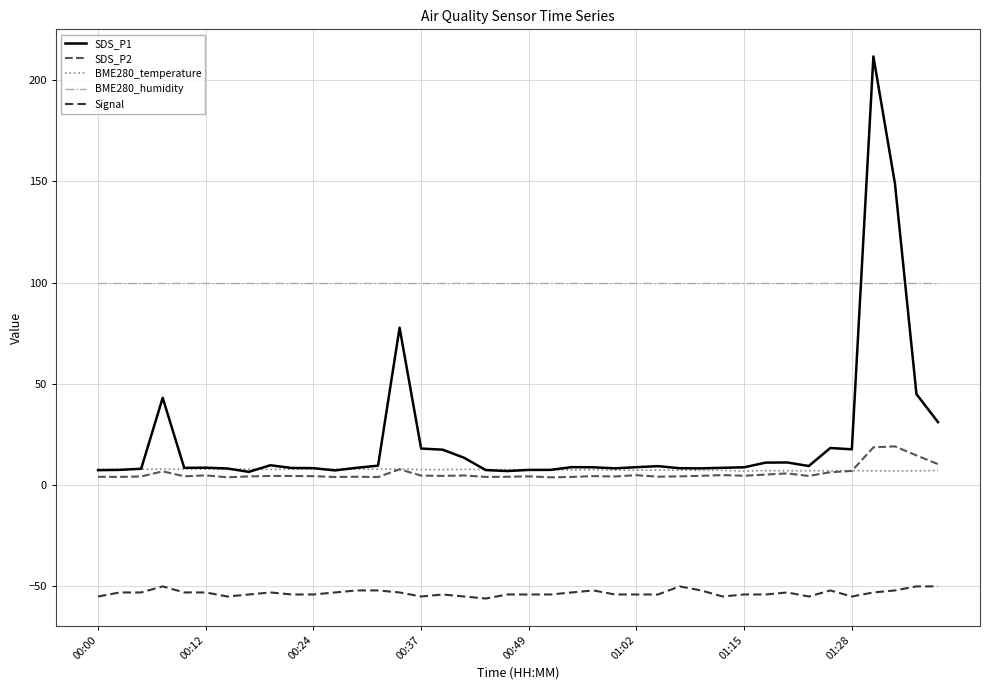

True or false: SDS_P2 and BME280_humidity intersect in this chart.

False